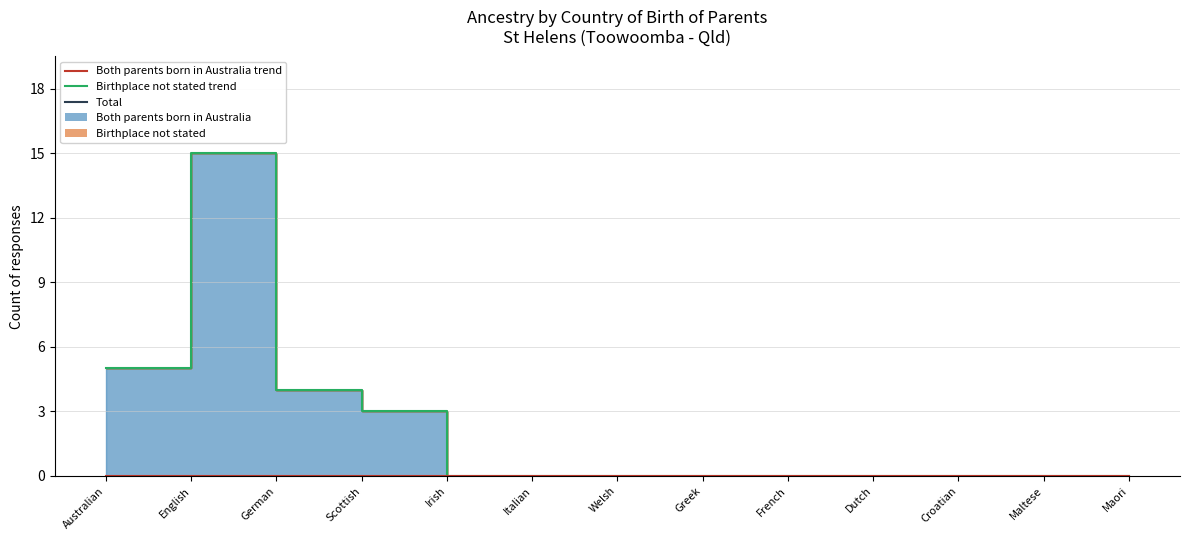

The Both parents born in Australia (line) series shows 5 at French. True or false?

False